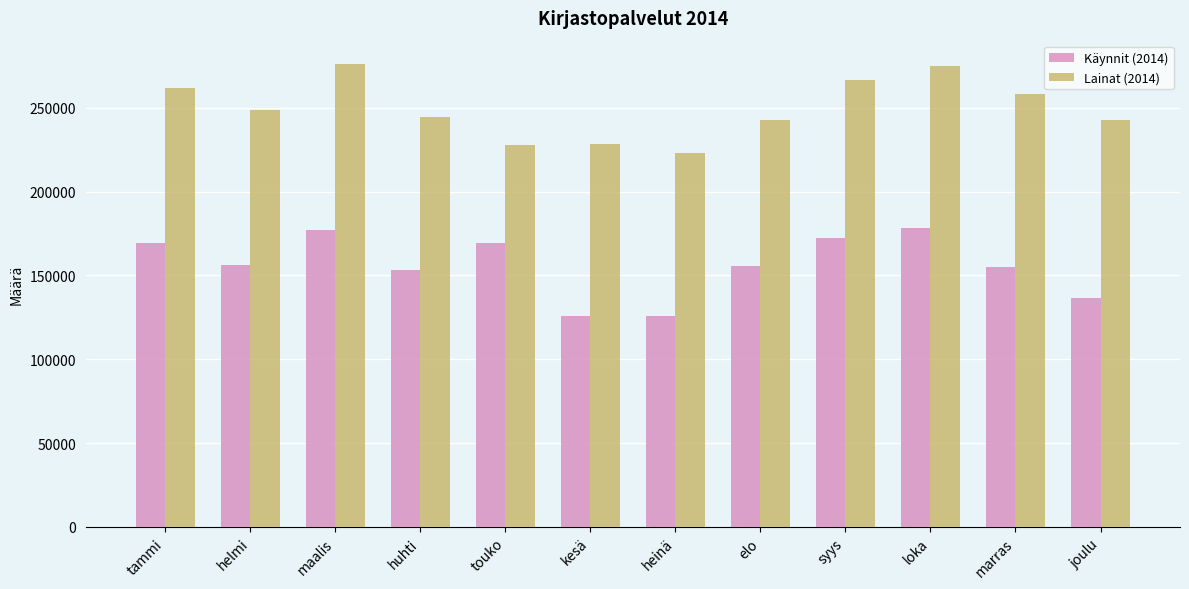

Does the chart contain stacked bars?

No